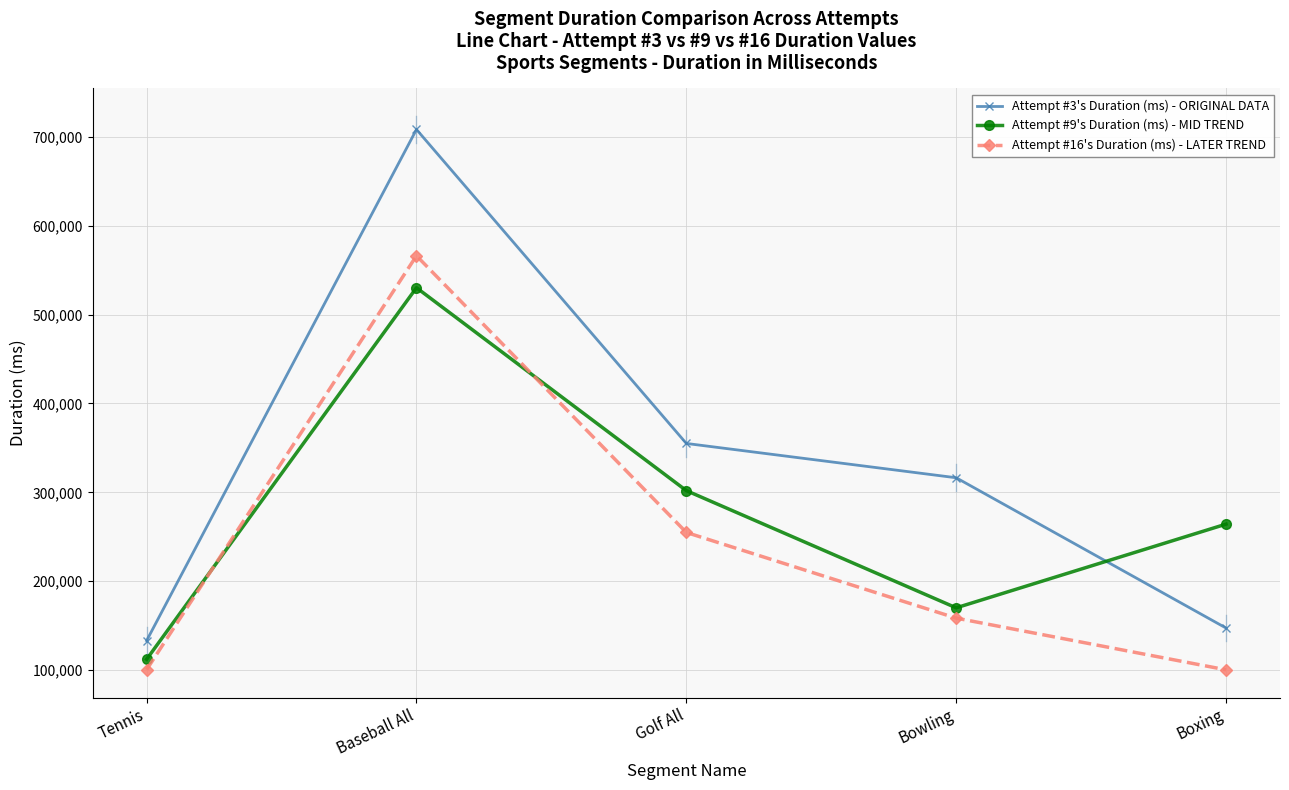

At which category is the sum across all series the highest?

Baseball All